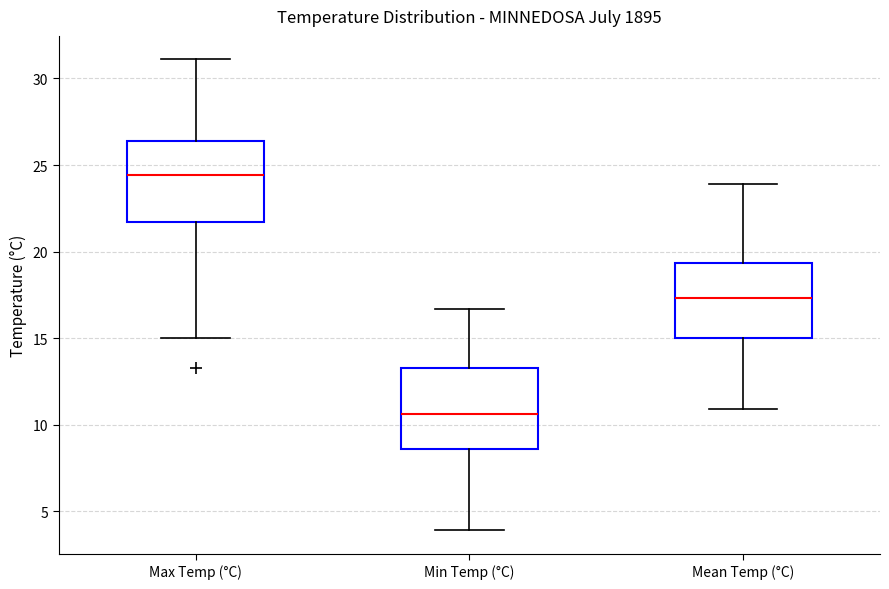

Which box has the lowest median line?

Min Temp (°C)